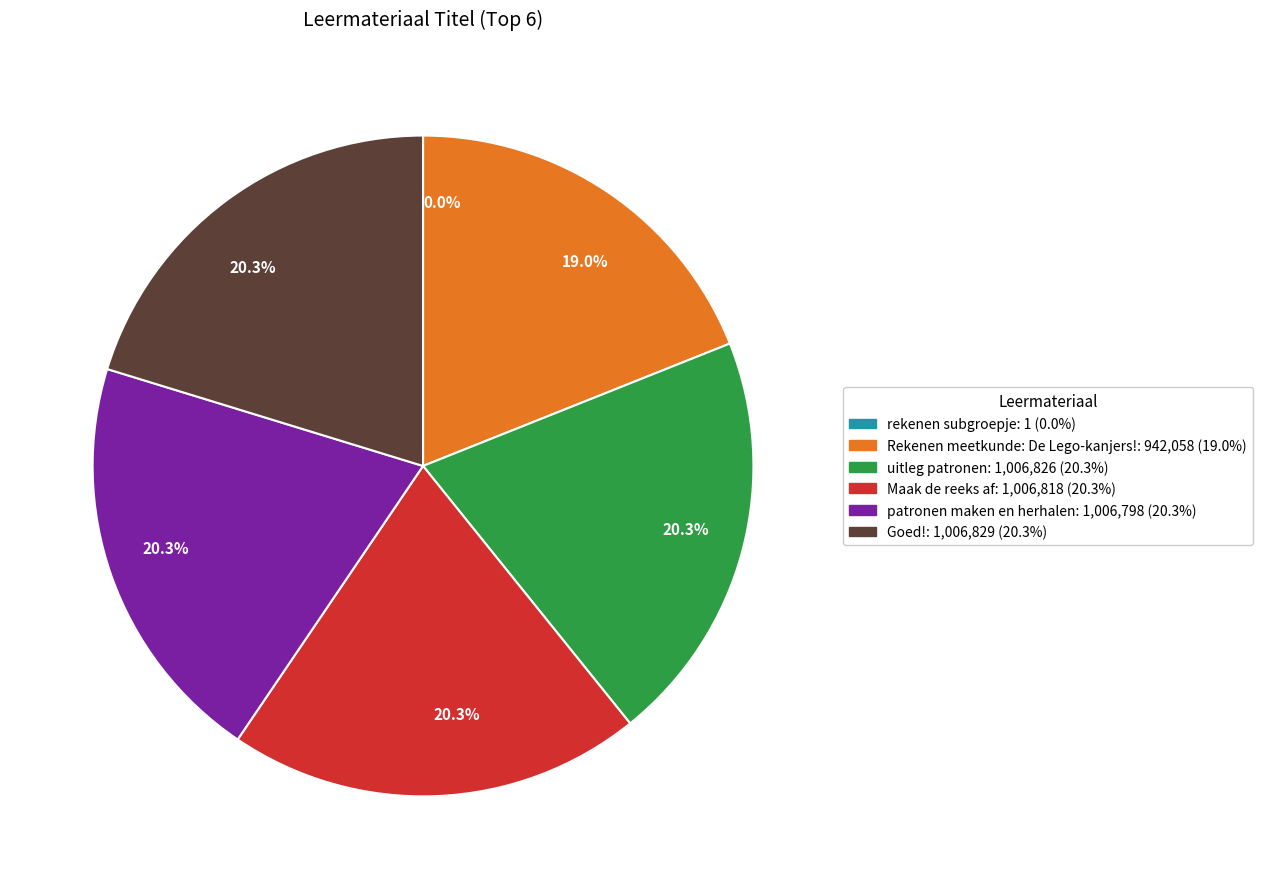

Does any single category account for the majority?

No